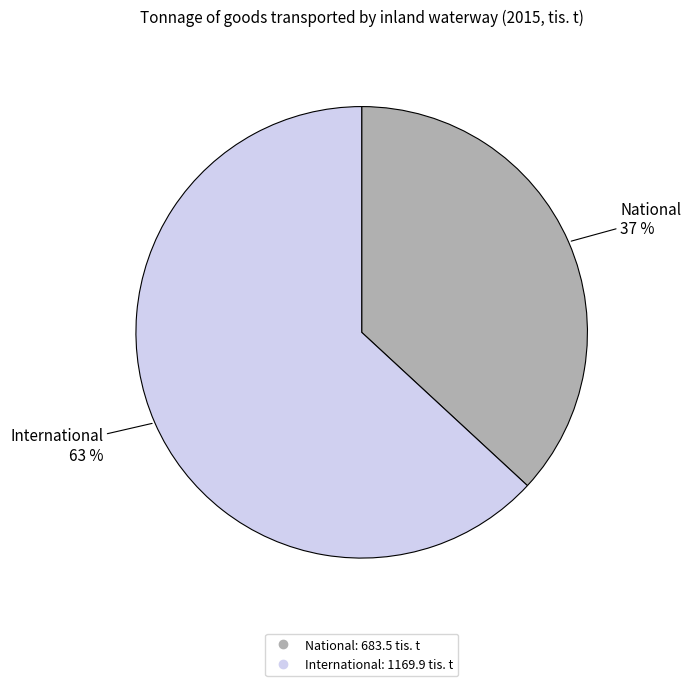

What is the majority slice?

International